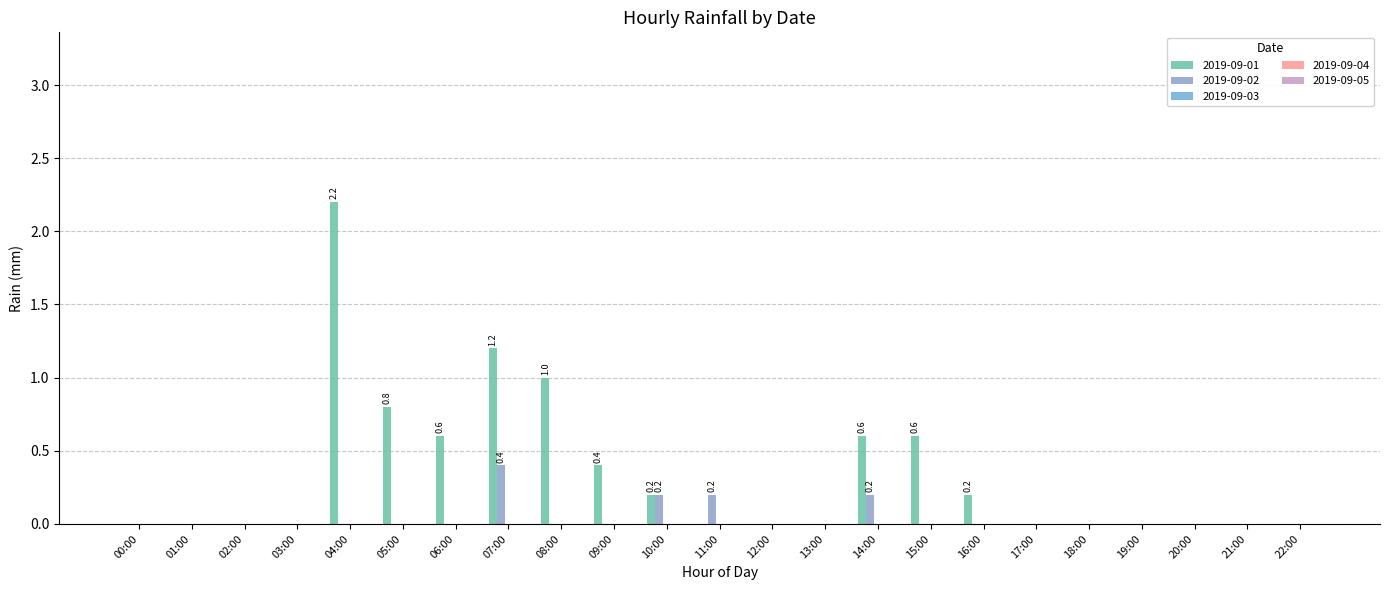

At which category is the sum across all series the highest?

04:00